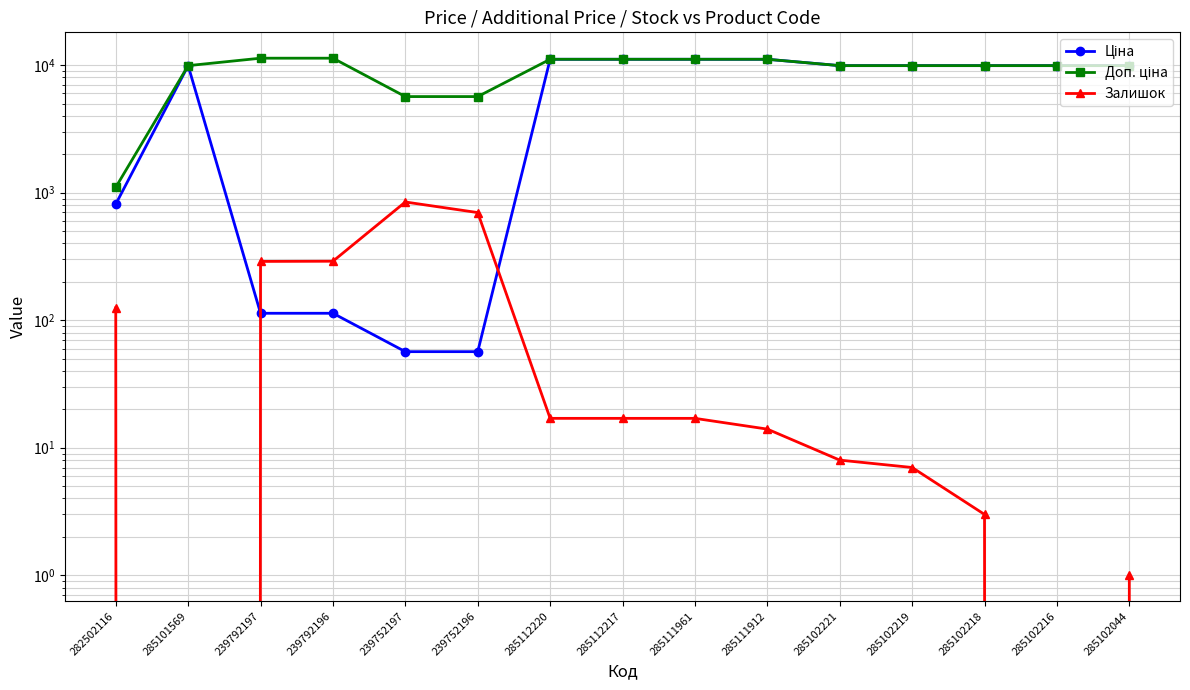

After their last crossing, which series has the higher values: Залишок or Ціна?

Ціна